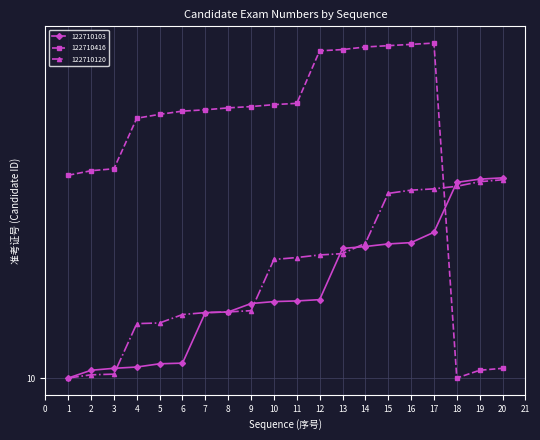

Does the chart have visible grid lines?

Yes